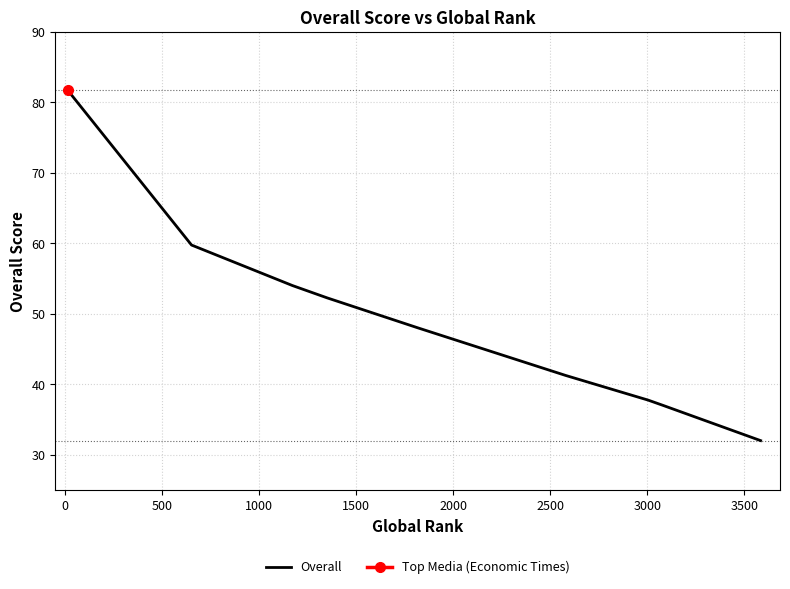

What is the value of the 4th point from the left?

52.2